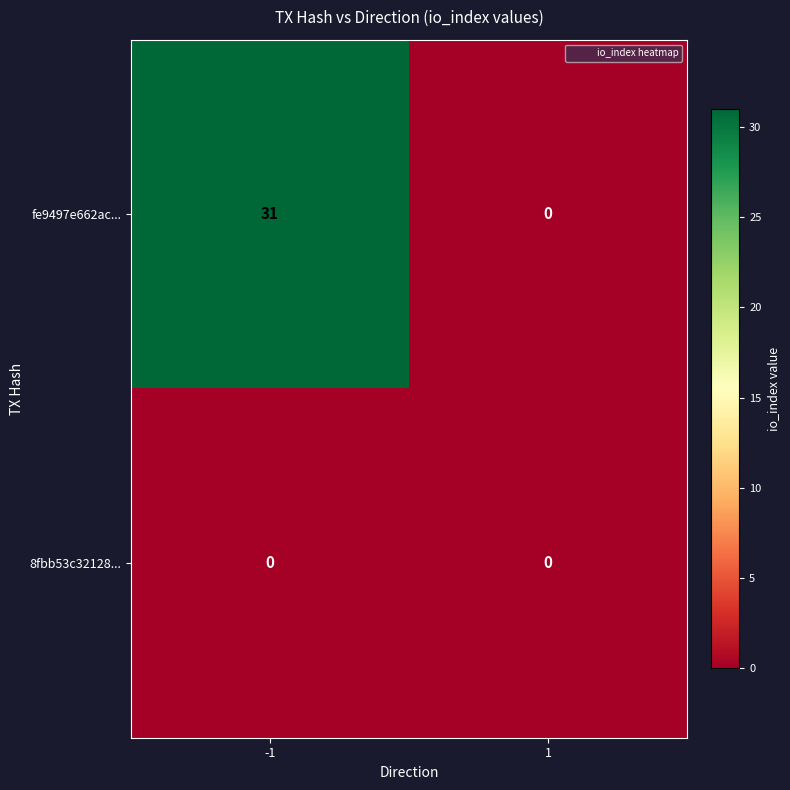

What is the difference between the maximum and minimum values in the fe9497e662ac... series?

31